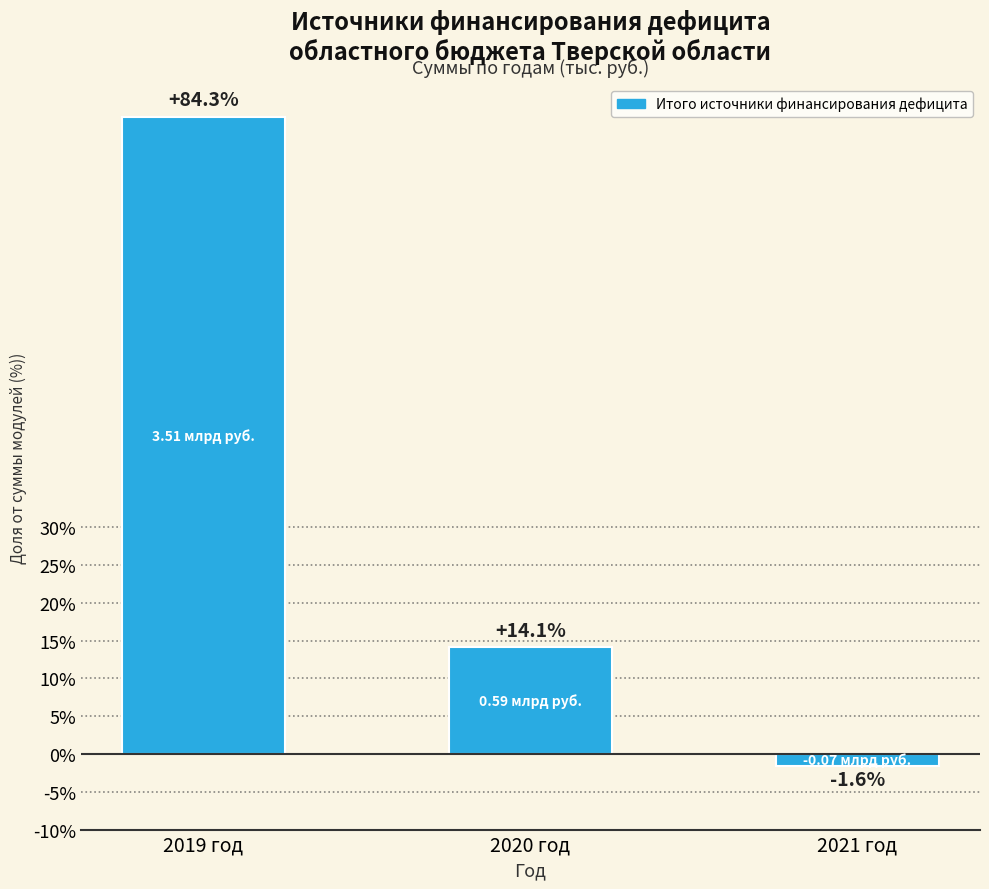

Approximately how many times larger is the value at 2019 год compared to 2020 год?

6.0